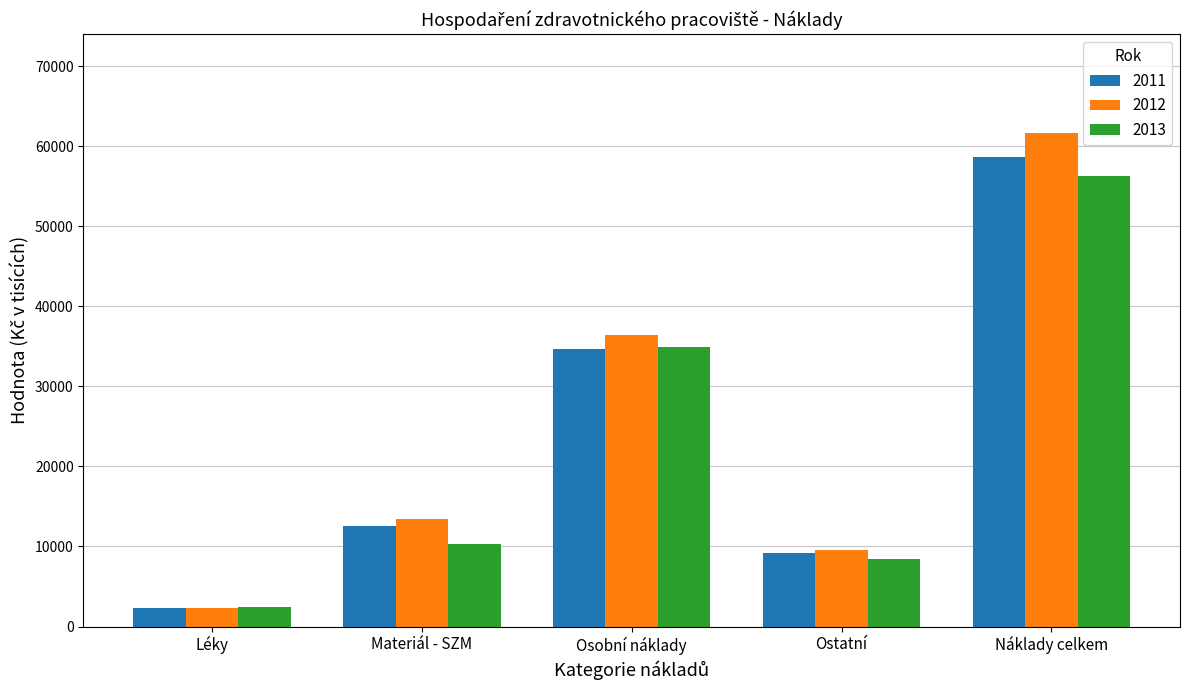

The 2011 series shows 34675.7 at Osobní náklady. True or false?

True